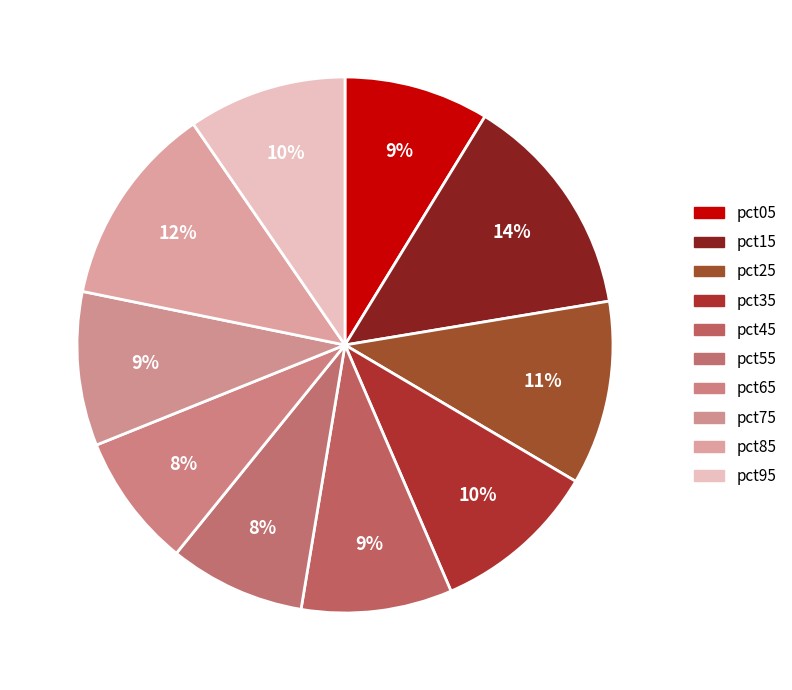

What is the largest slice in the pie chart?

pct15